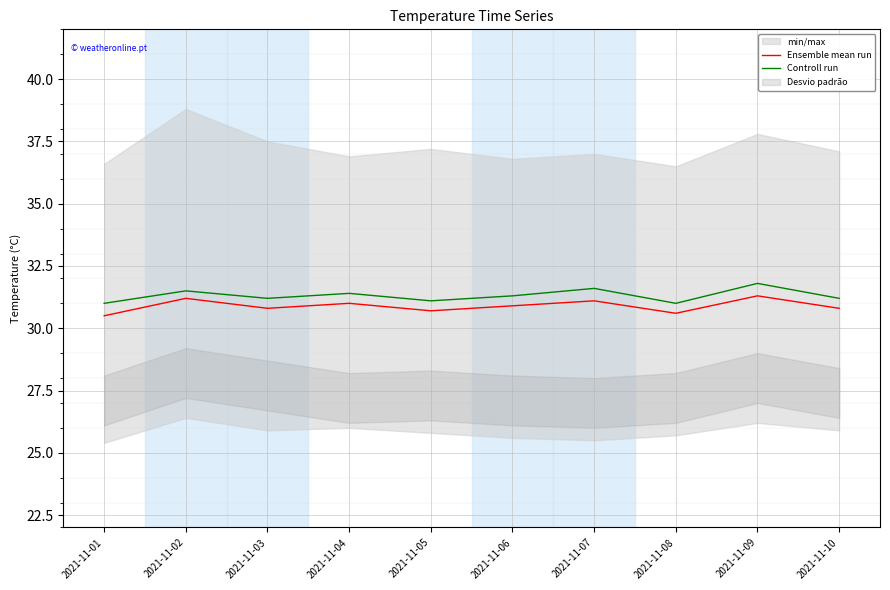

What is the value of the Ensemble mean run point at the 8th from the left?

30.6